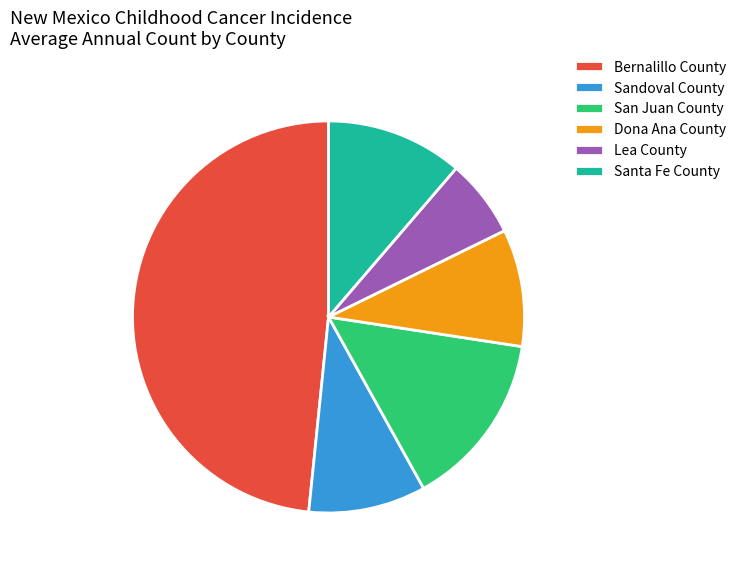

Which category has the smallest portion of the pie?

Lea County